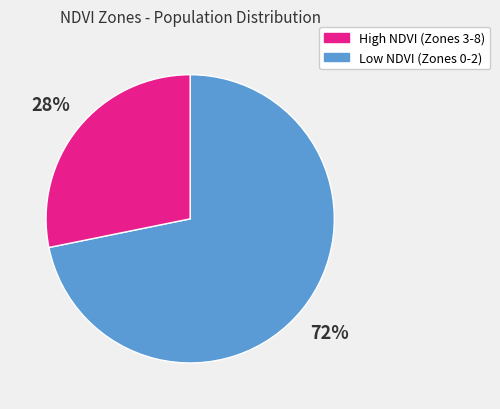

Is there any slice that represents more than half of the pie?

Yes